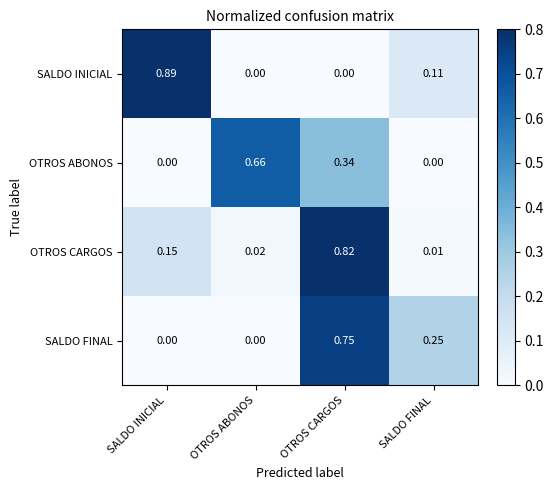

Between OTROS ABONOS and OTROS CARGOS, which series saw the biggest shift?

OTROS CARGOS